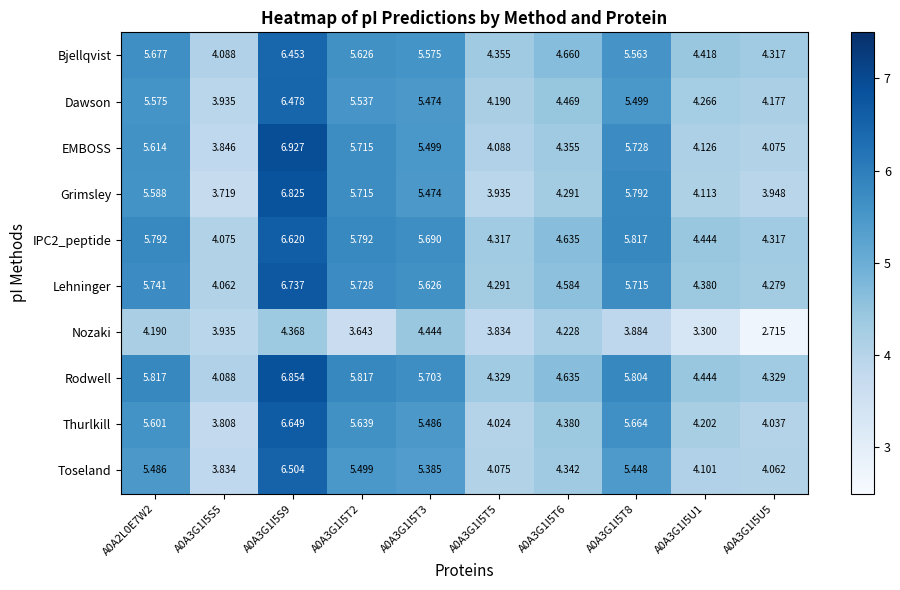

Which series has the largest range (max minus min)?

Grimsley